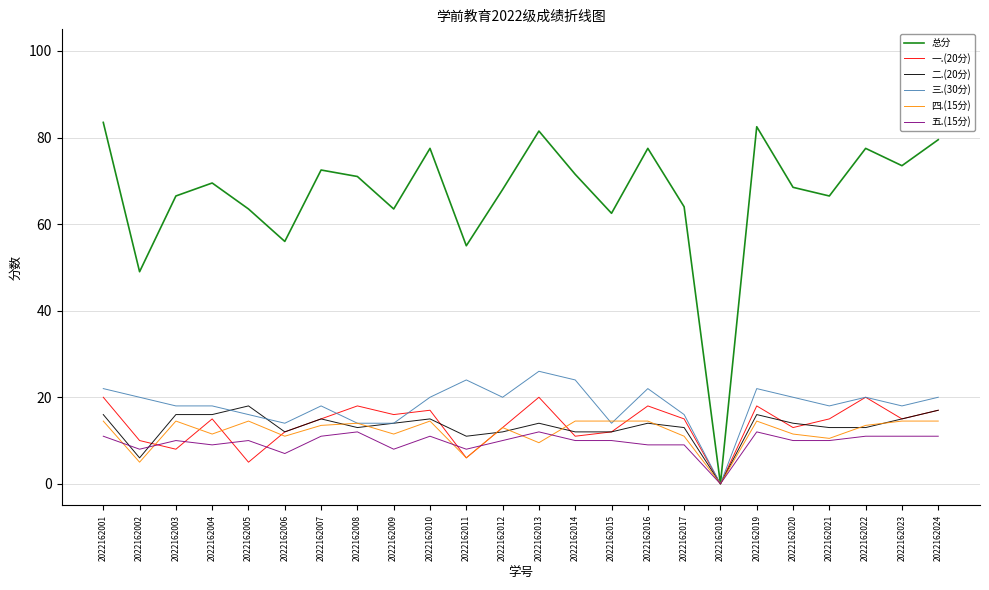

What is the sum of the 四.(15分) values at 2022162011 and 2022162023?

20.5